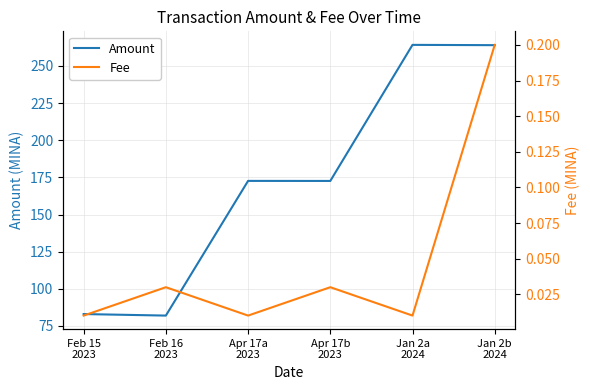

What is the maximum value shown in the chart?

264.2